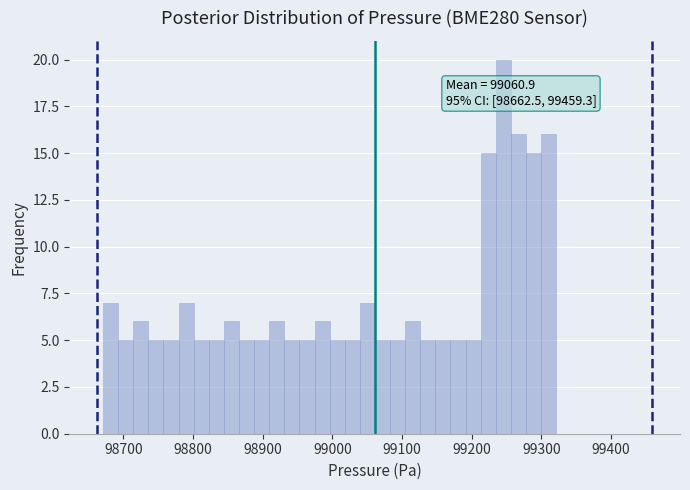

Read against the x-axis, roughly where is the centre of the tallest bar?

99250